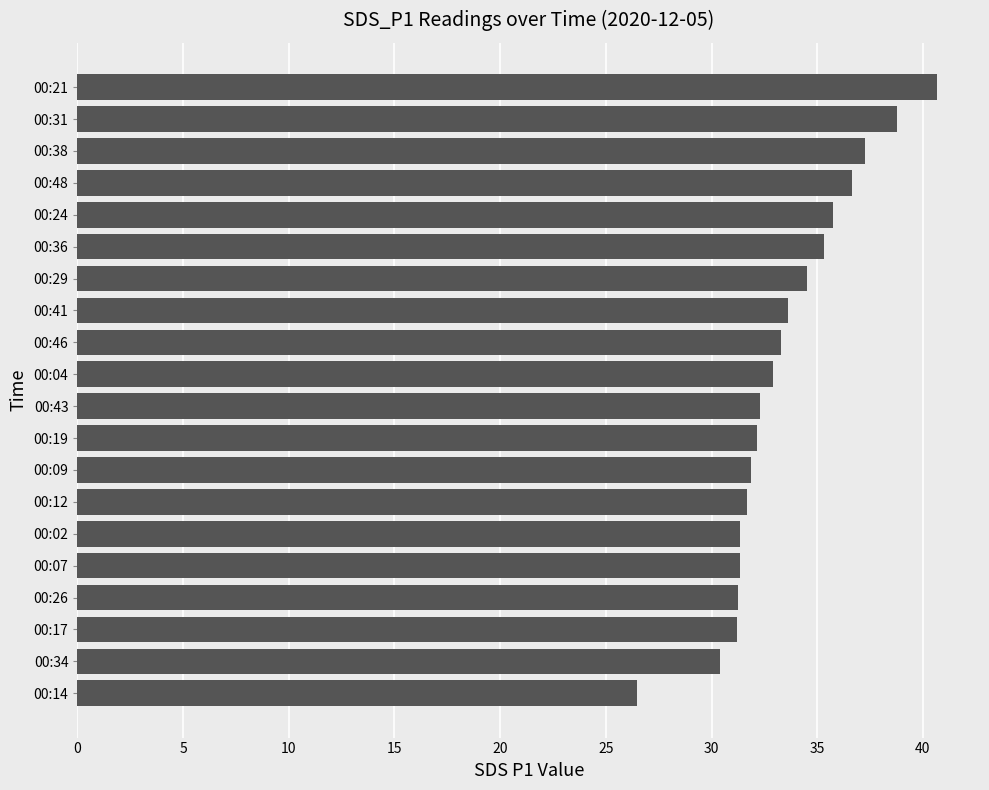

Is it true that the value at 00:24 is 22.7?

False